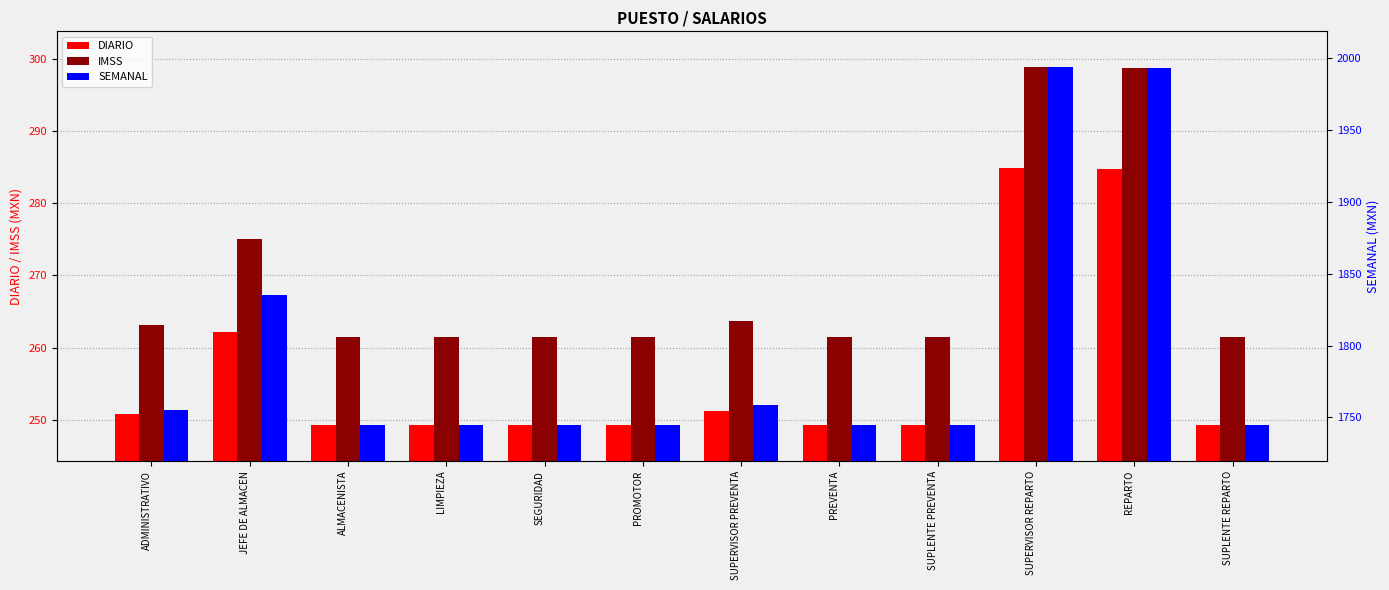

At how many categories does at least one series exceed 1277?

12